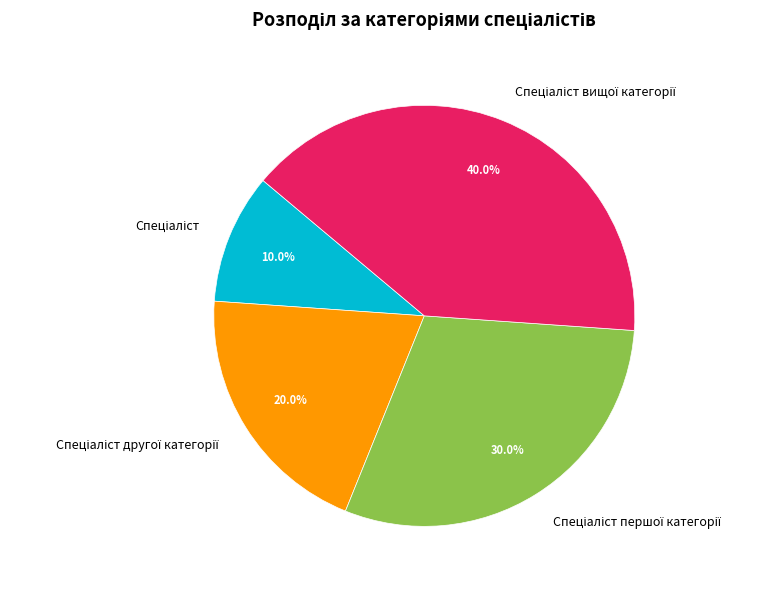

How many slices are in this pie chart?

4